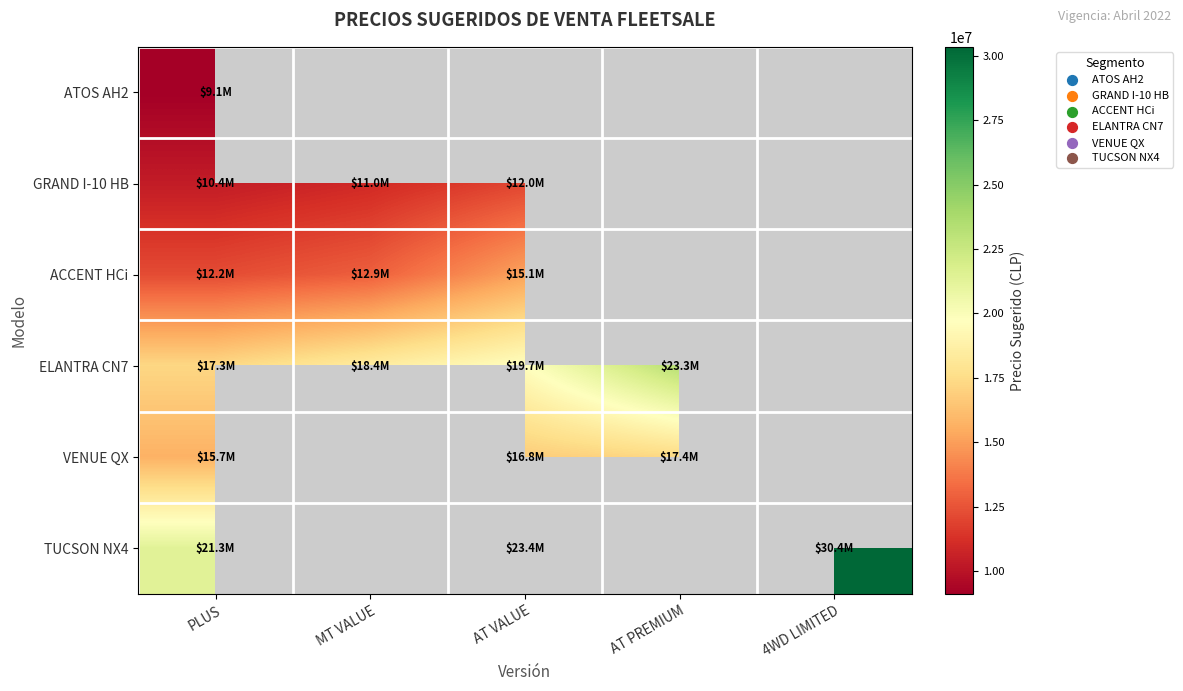

What is the highest value of the ACCENT HCi series?

15122300.0